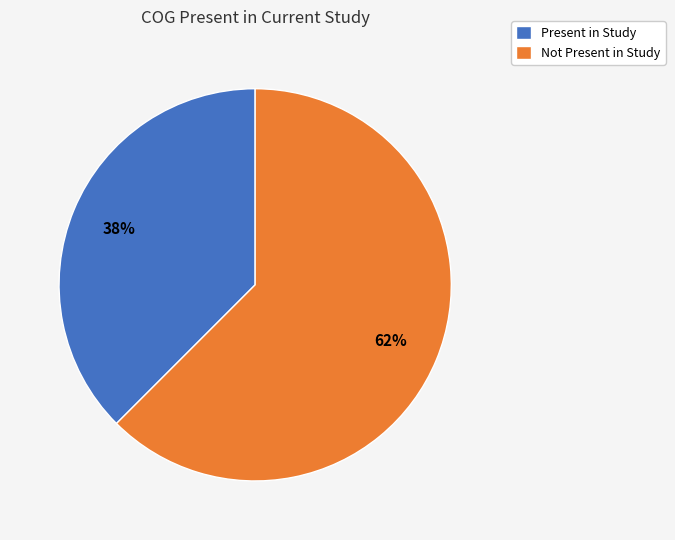

To the nearest percent, what is the average slice percentage?

50%